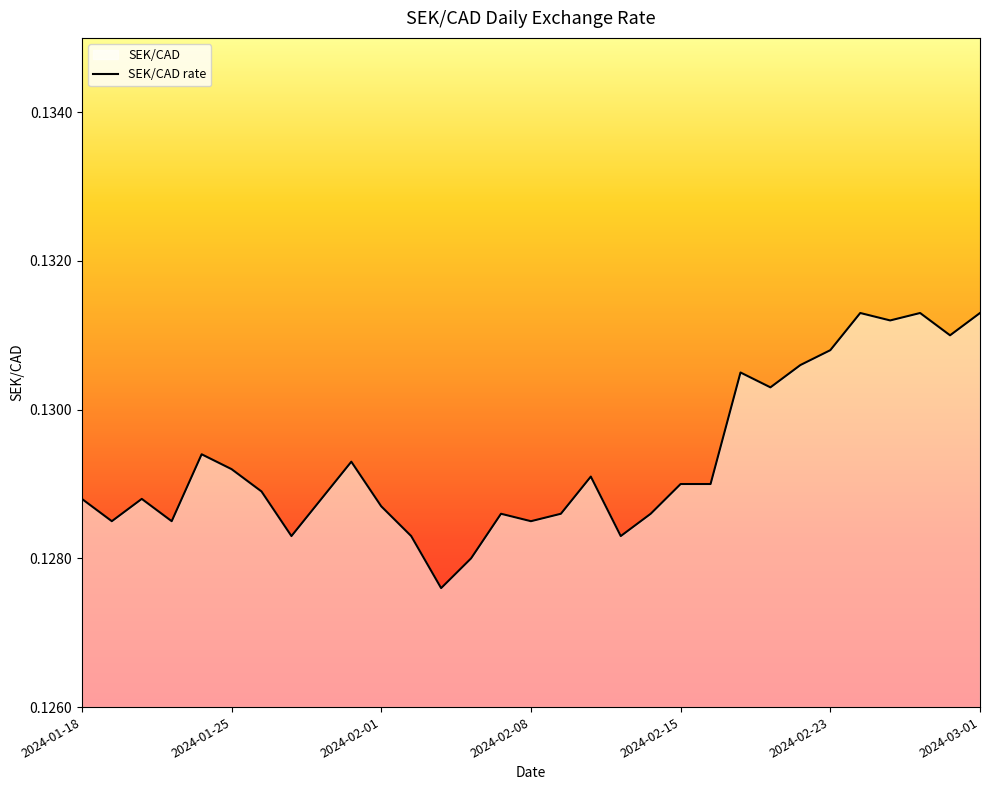

At which category does the chart reach its minimum across all series?

12